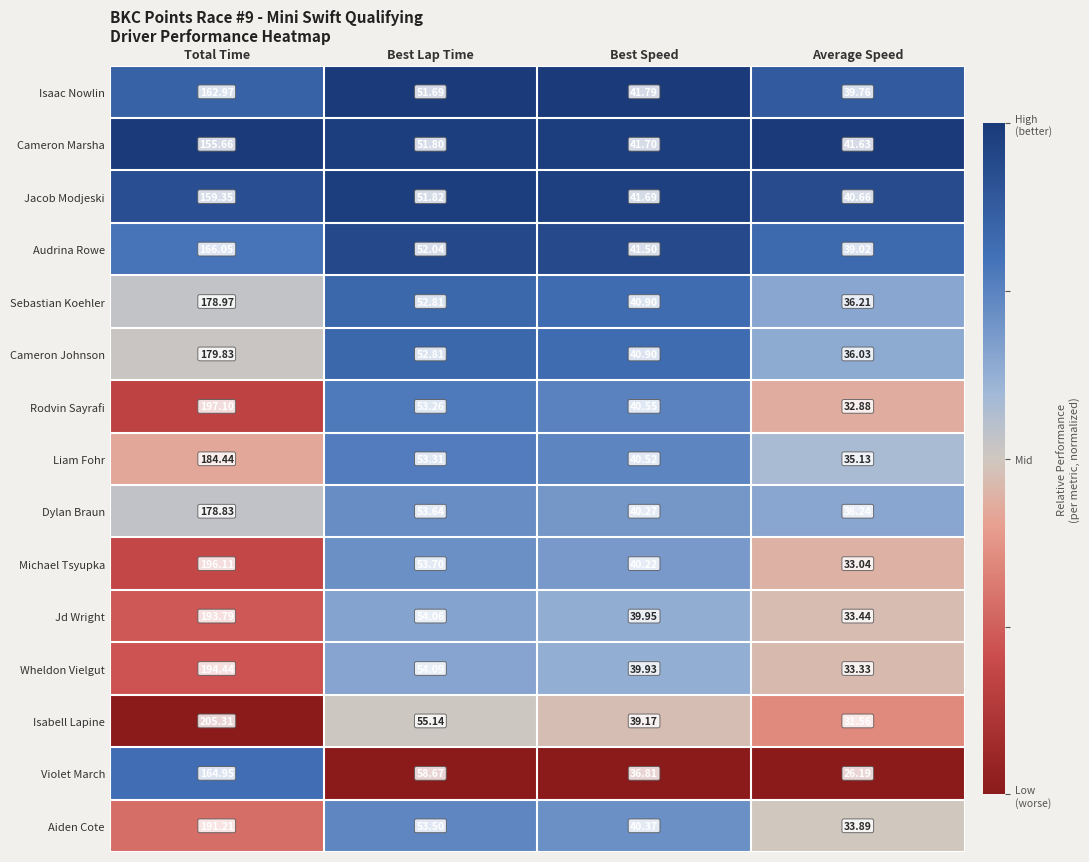

Which category has the highest value across all series?

Total Time